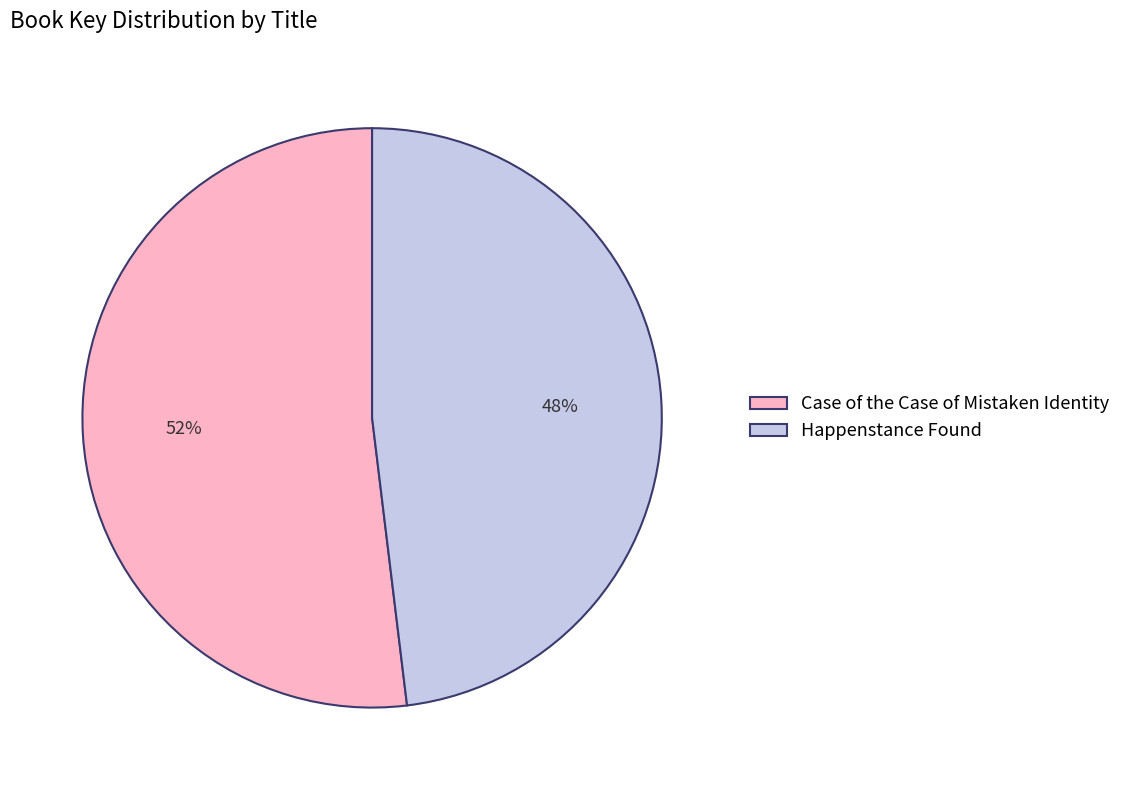

Do Happenstance Found and Case of the Case of Mistaken Identity together represent more than half of the pie?

Yes